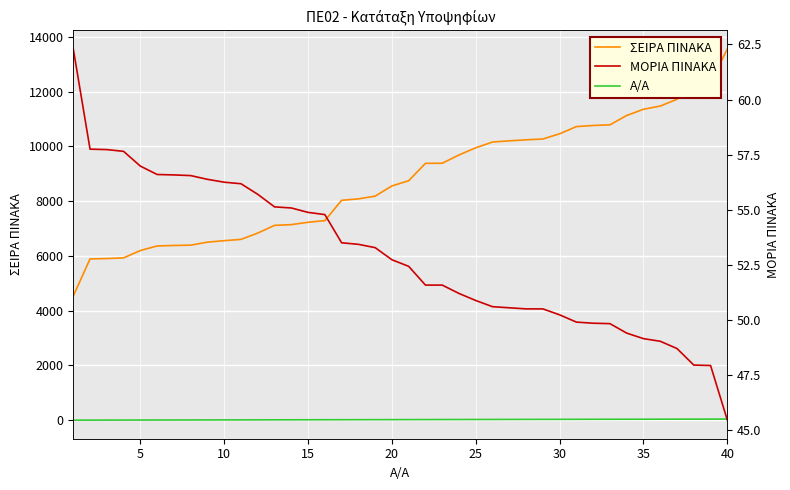

Which series has the largest total across all categories?

ΣΕΙΡΑ ΠΙΝΑΚΑ